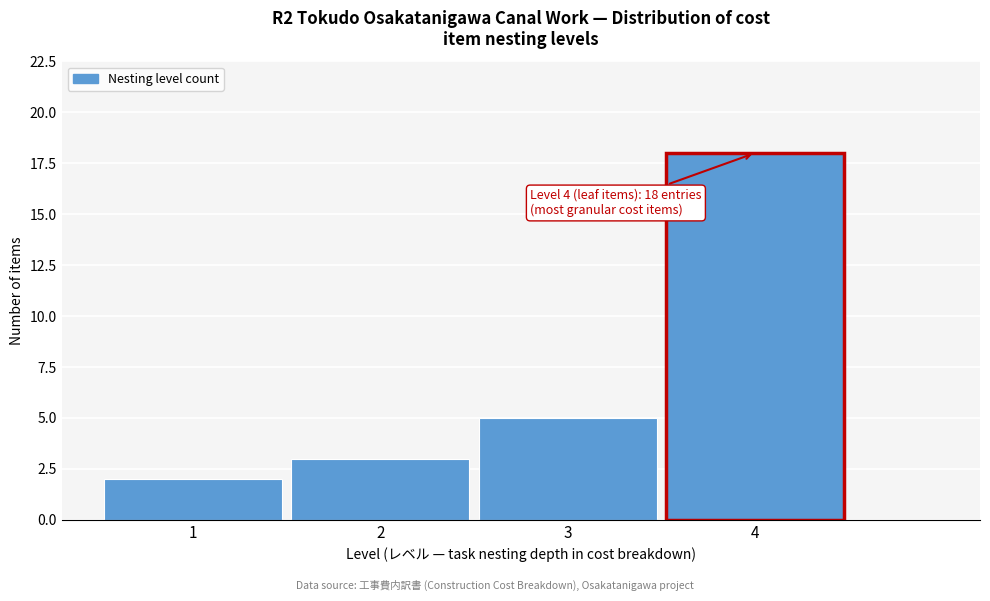

Which range on the x-axis has the tallest bar?

3.5 to 4.5